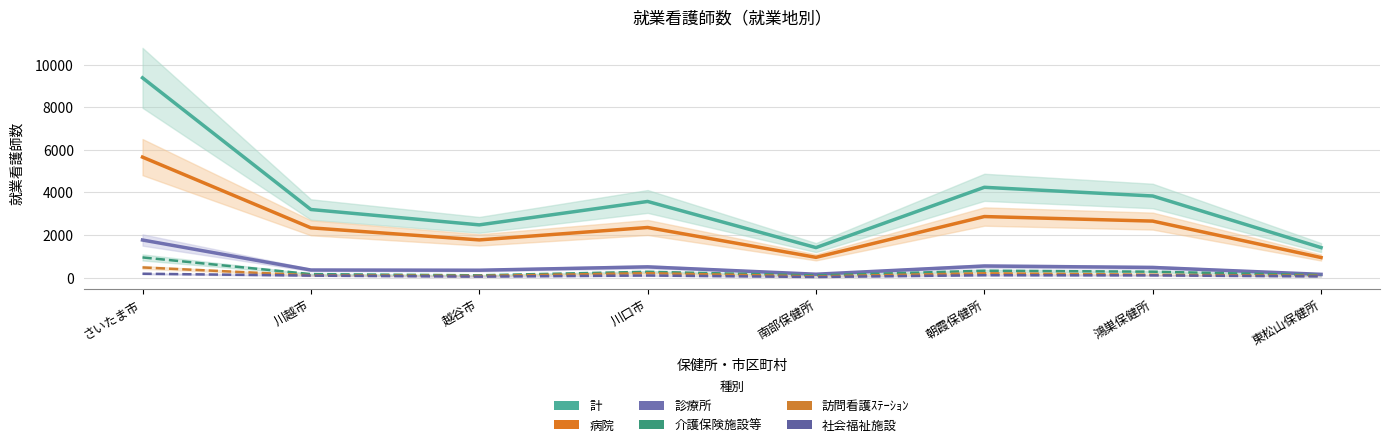

At さいたま市, list the series in order from largest to smallest.

計, 病院, 診療所, 介護保険施設等, 訪問看護ｽﾃｰｼｮﾝ, 社会福祉施設